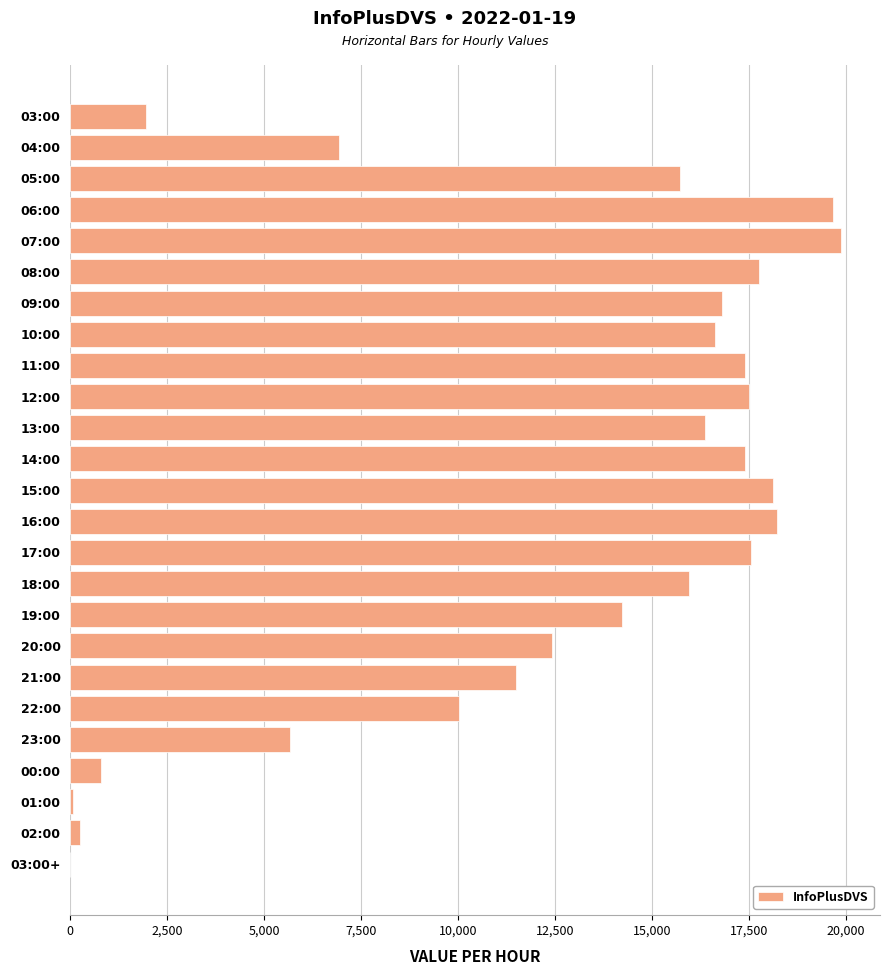

Which has a higher value, 10:00 or 21:00?

10:00